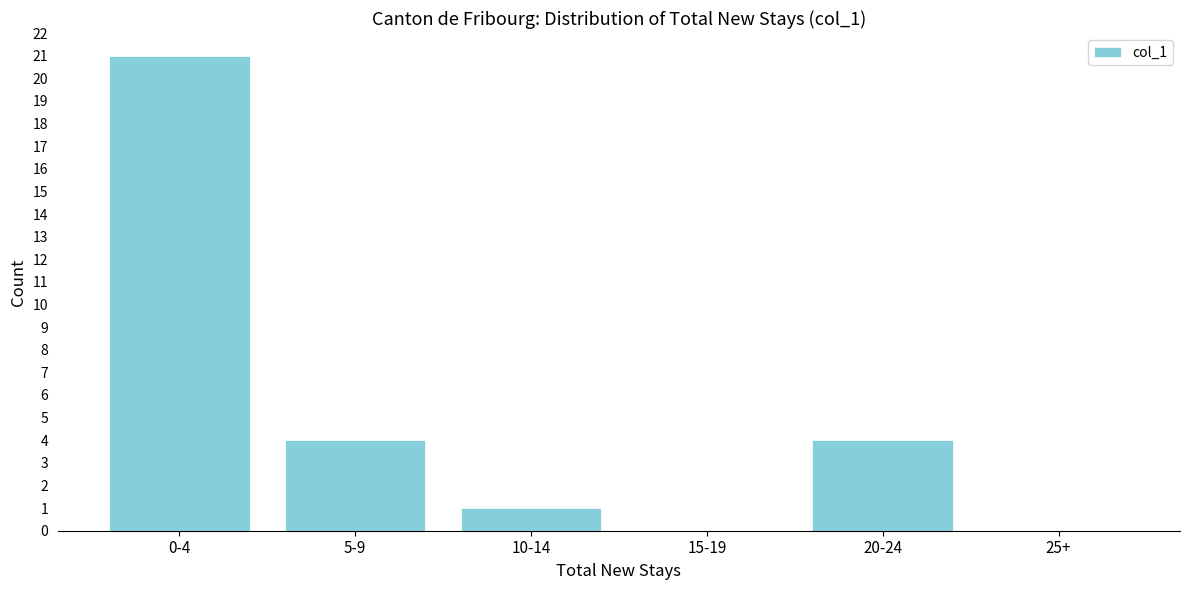

Reading left to right, list all the values displayed in this chart.

0-4=21	5-9=4	10-14=1	15-19=0	20-24=4	25+=0